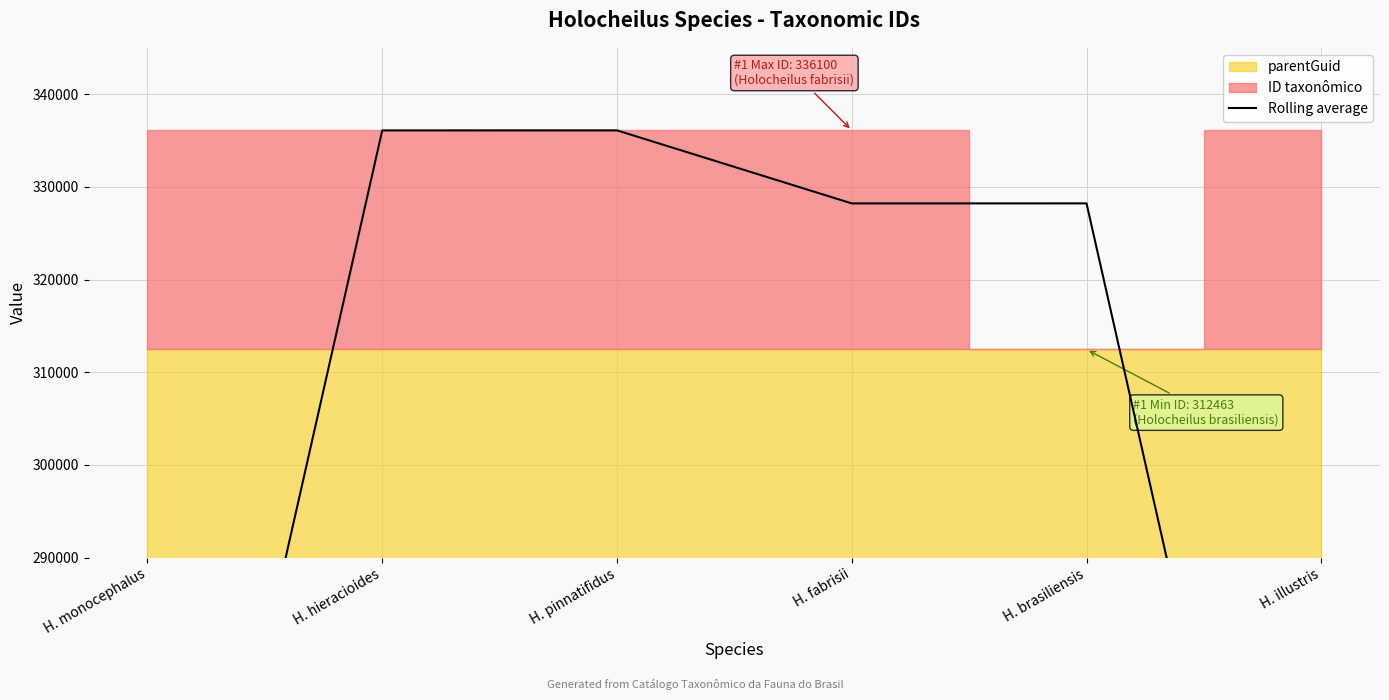

At which label does the data first exceed 328219?

H. hieracioides